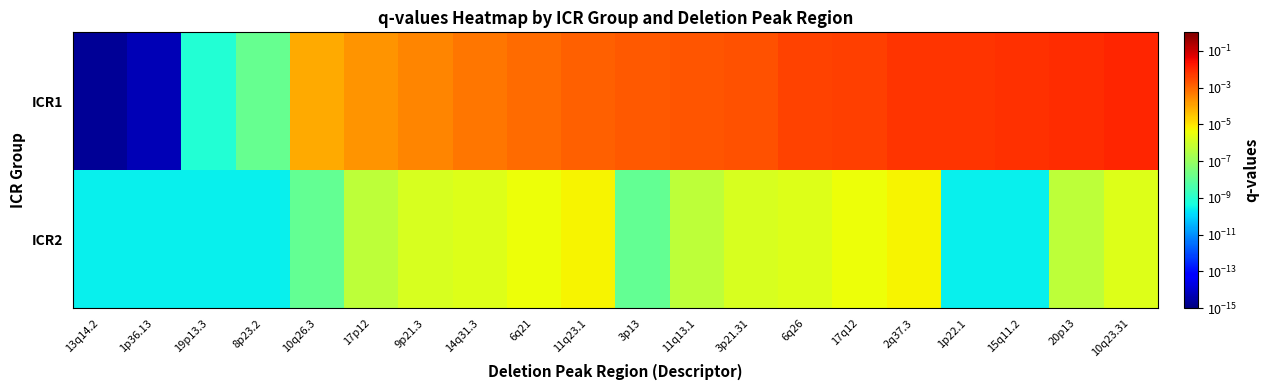

Rank the series by their maximum value, from lowest to highest.

ICR2, ICR1